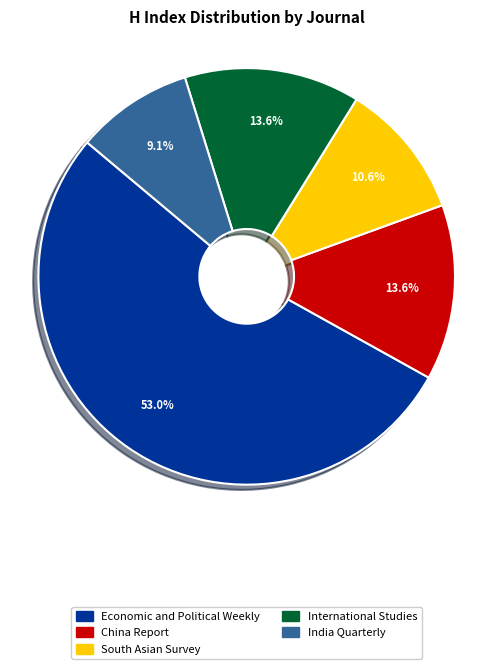

How many slices are in this pie chart?

5